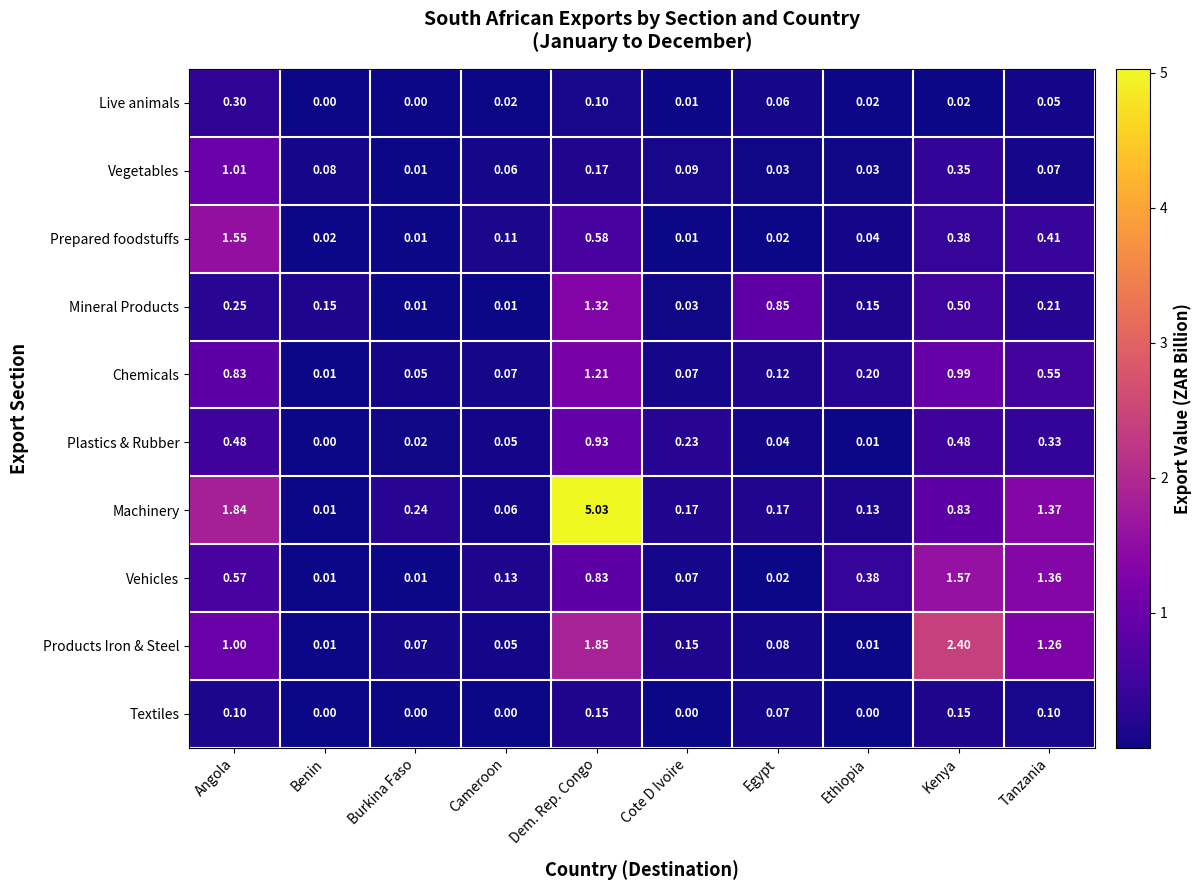

At how many categories does at least one series exceed 4?

1